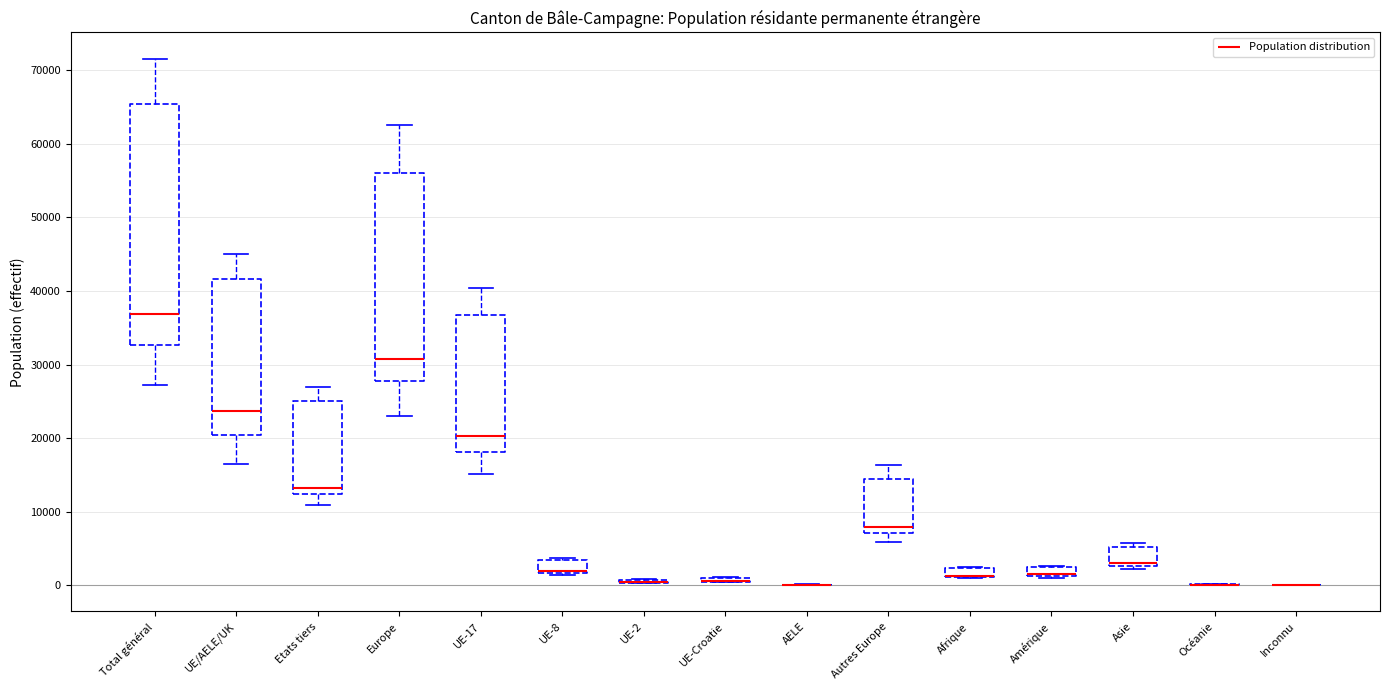

Which box is the tallest, from its lower edge to its upper edge?

Total général